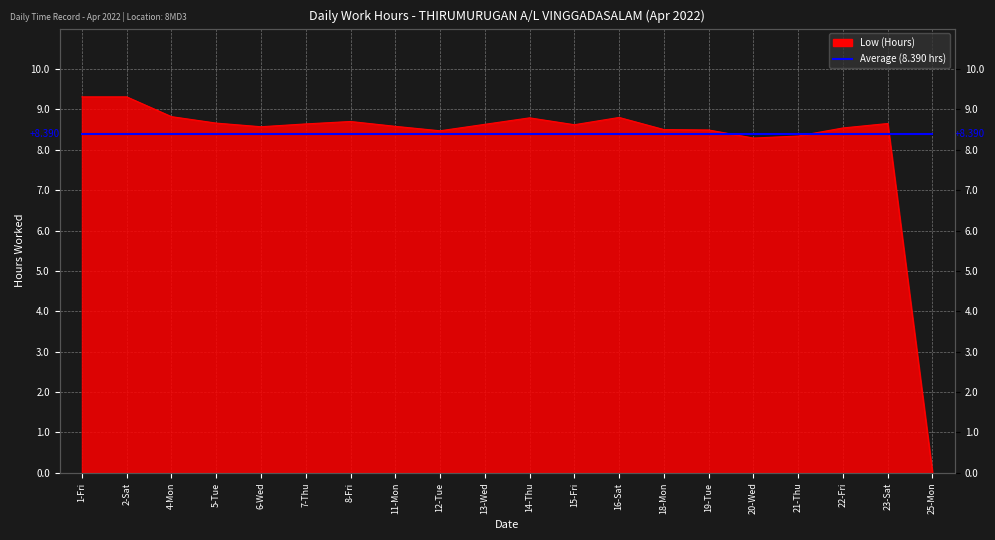

Reading right to left, what are all the values shown in this chart?

25-Mon=0.0	23-Sat=8.7	22-Fri=8.5	21-Thu=8.3	20-Wed=8.3	19-Tue=8.5	18-Mon=8.5	16-Sat=8.8	15-Fri=8.6	14-Thu=8.8	13-Wed=8.6	12-Tue=8.5	11-Mon=8.6	8-Fri=8.7	7-Thu=8.6	6-Wed=8.6	5-Tue=8.7	4-Mon=8.8	2-Sat=9.3	1-Fri=9.3